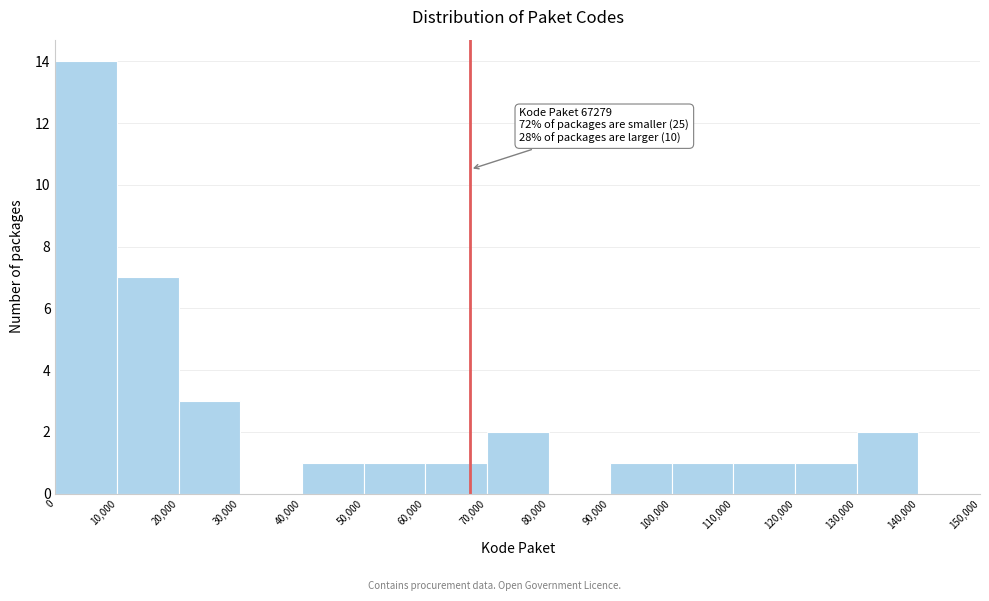

Which range on the x-axis has the tallest bar?

0 to 10,000